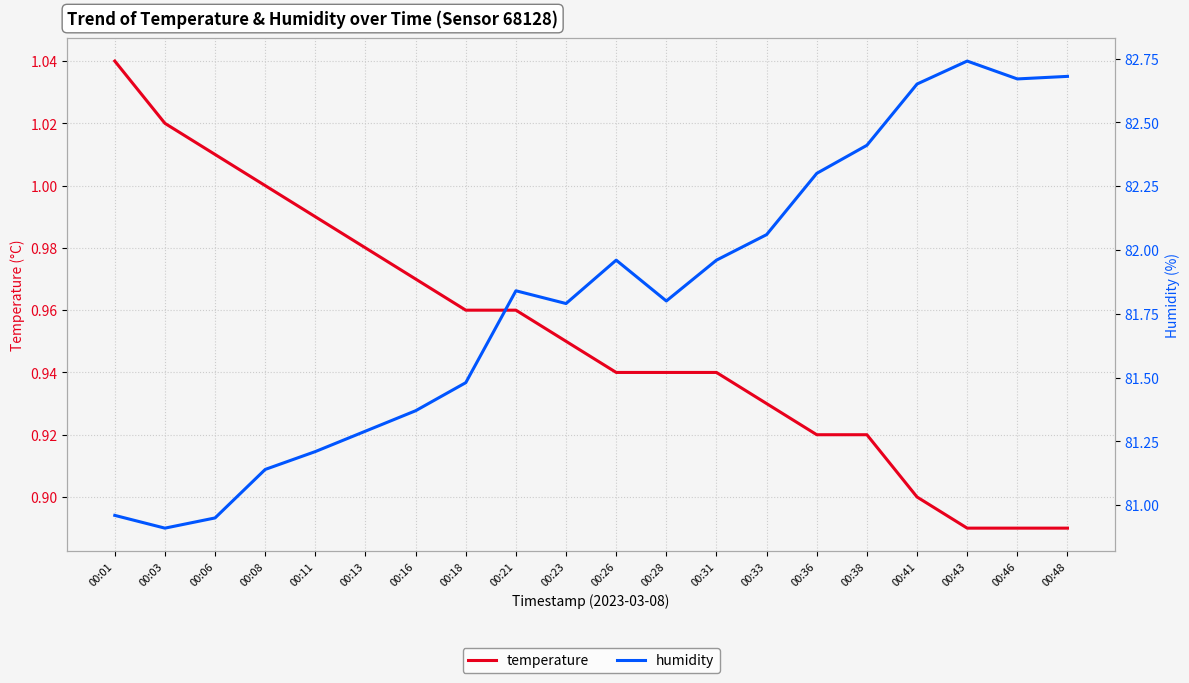

True or false: humidity and temperature intersect in this chart.

False